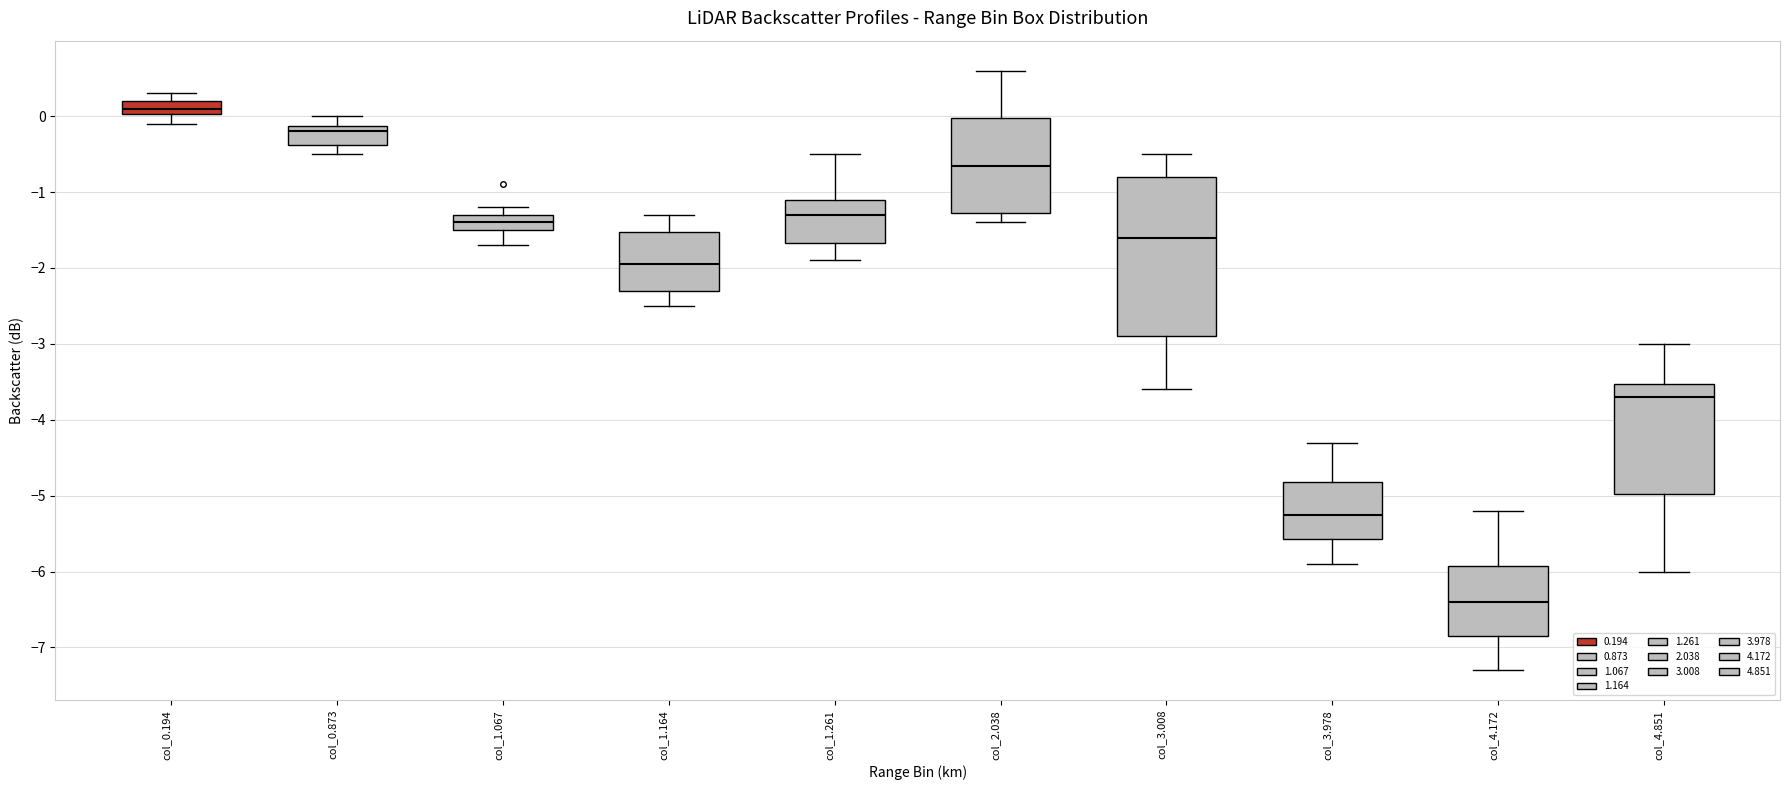

Reading left to right, transcribe this box plot: for each box, give where its median line is, the range the box spans, and where its two whiskers end, as read against the y-axis. The values are not printed on the chart, so give them approximately, as read against the axis.

col_0.194: median 0.1, box 0.0 to 0.2, whiskers -0.1 to 0.3
col_0.873: median -0.2, box -0.4 to -0.1, whiskers -0.5 to 0.0
col_1.067: median -1.4, box -1.5 to -1.3, whiskers -1.7 to -1.2
col_1.164: median -1.9, box -2.3 to -1.5, whiskers -2.5 to -1.3
col_1.261: median -1.3, box -1.7 to -1.1, whiskers -1.9 to -0.5
col_2.038: median -0.6, box -1.3 to 0.0, whiskers -1.4 to 0.6
col_3.008: median -1.6, box -2.9 to -0.8, whiskers -3.6 to -0.5
col_3.978: median -5.2, box -5.6 to -4.8, whiskers -5.9 to -4.3
col_4.172: median -6.4, box -6.8 to -5.9, whiskers -7.3 to -5.2
col_4.851: median -3.7, box -5.0 to -3.5, whiskers -6.0 to -3.0